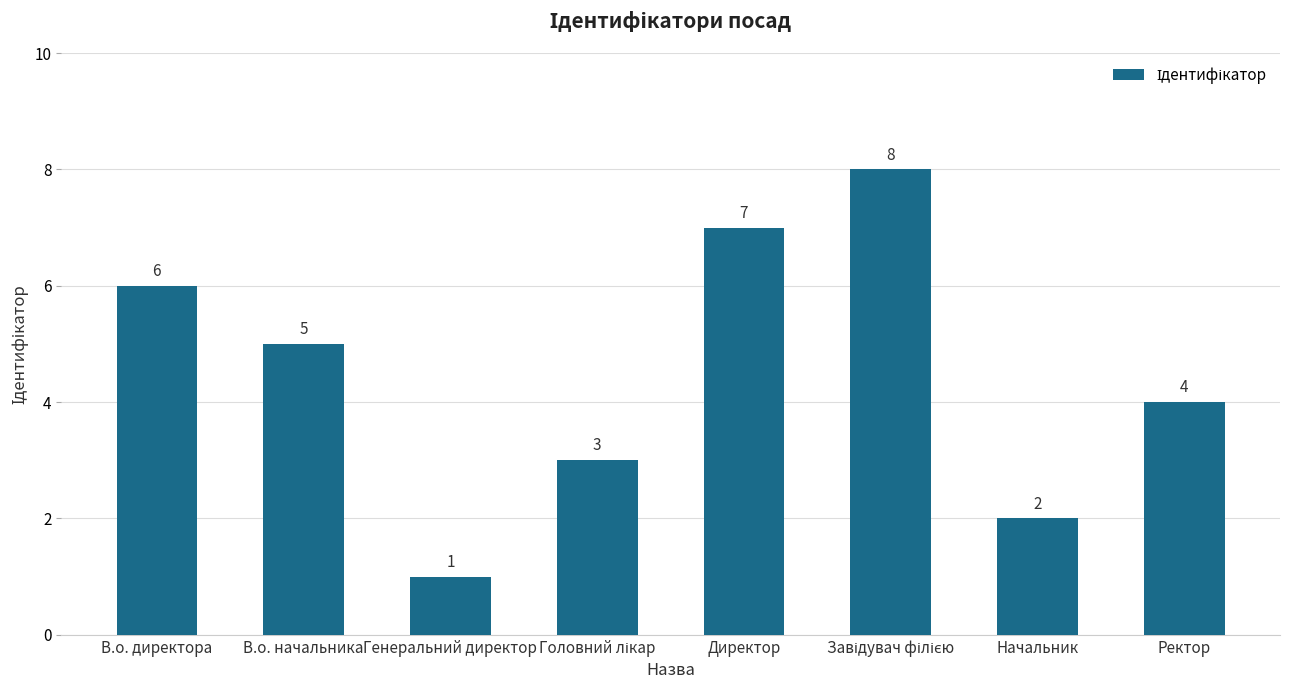

What is the change in value from Генеральний директор to Начальник?

+1